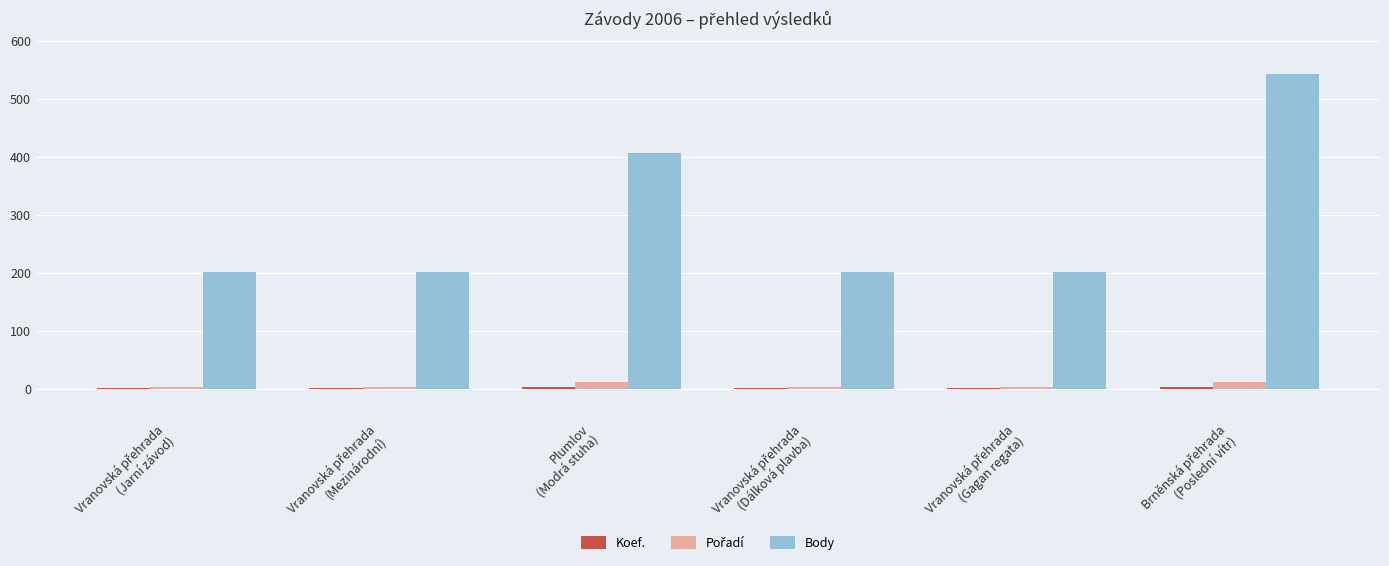

What is the smallest value displayed?

2